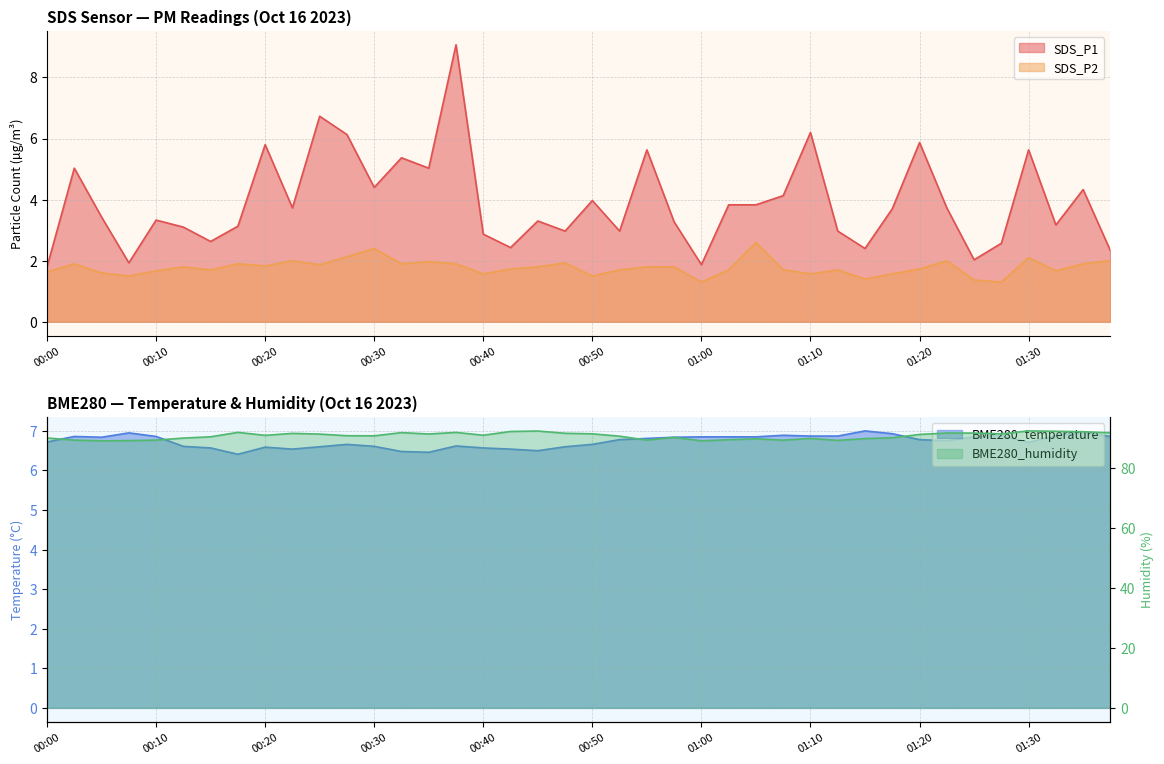

True or false: SDS_P2 and BME280_humidity cross at least once.

False